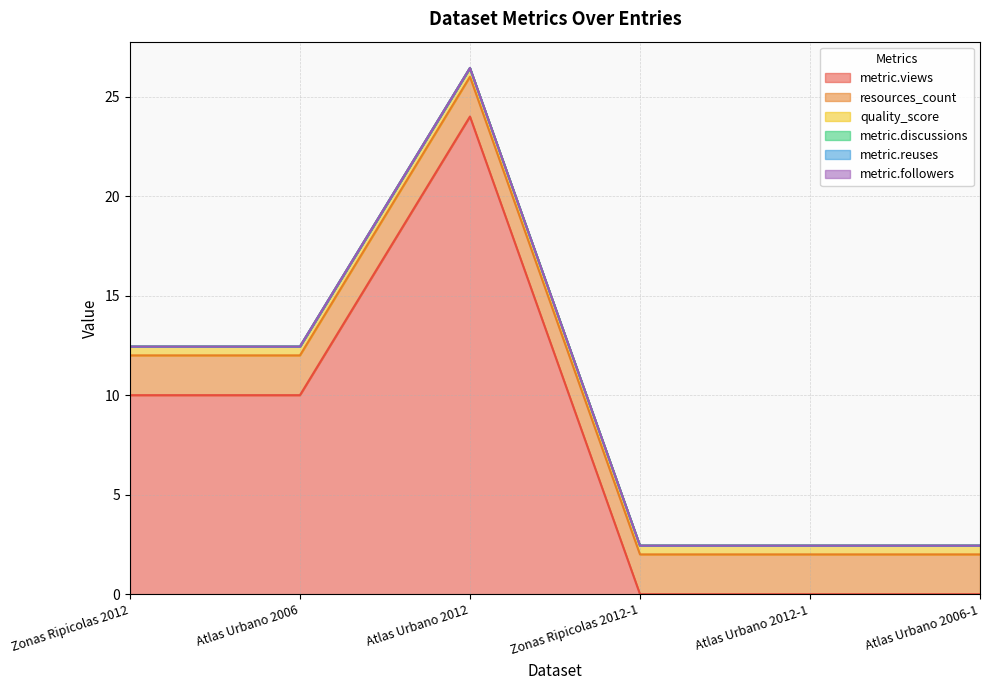

Rank the series at Atlas Urbano 2006 from lowest to highest value.

metric.discussions, metric.reuses, metric.followers, quality_score, resources_count, metric.views